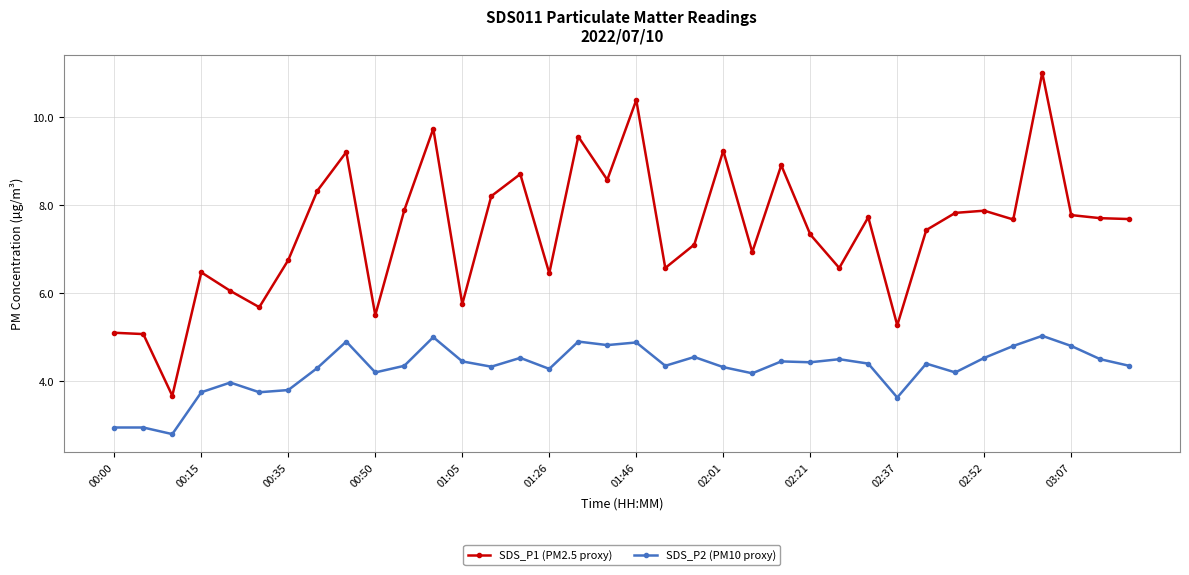

Which series has the widest spread of values?

SDS_P1 (PM2.5 proxy)